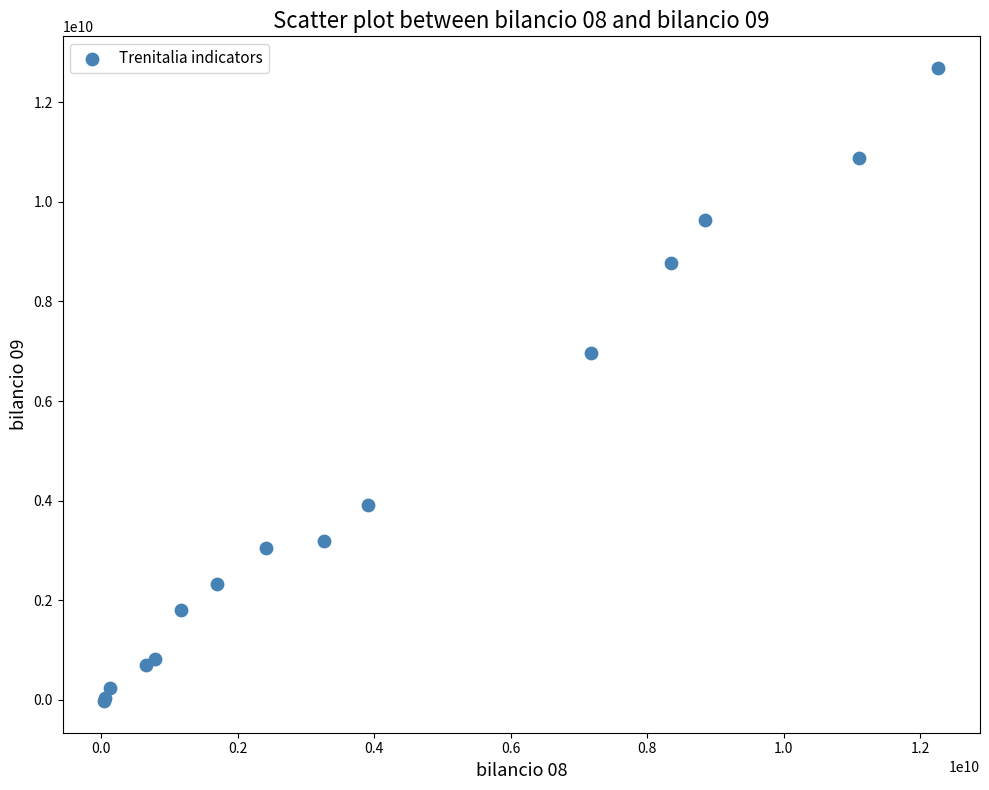

What Y value in the scatter plot is closest to 6331808210?

6965978354